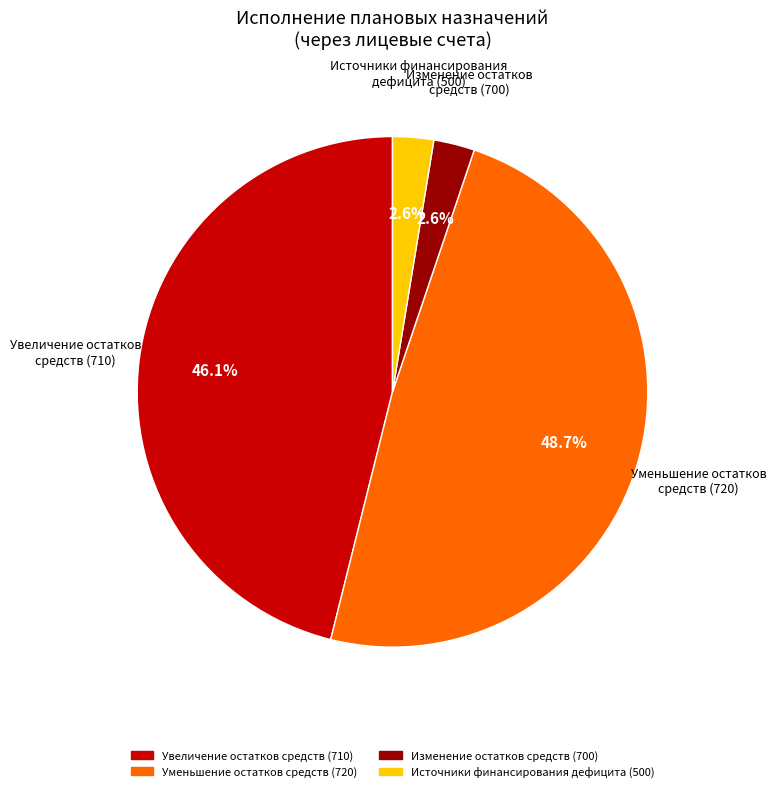

Count the number of slices in the pie.

4